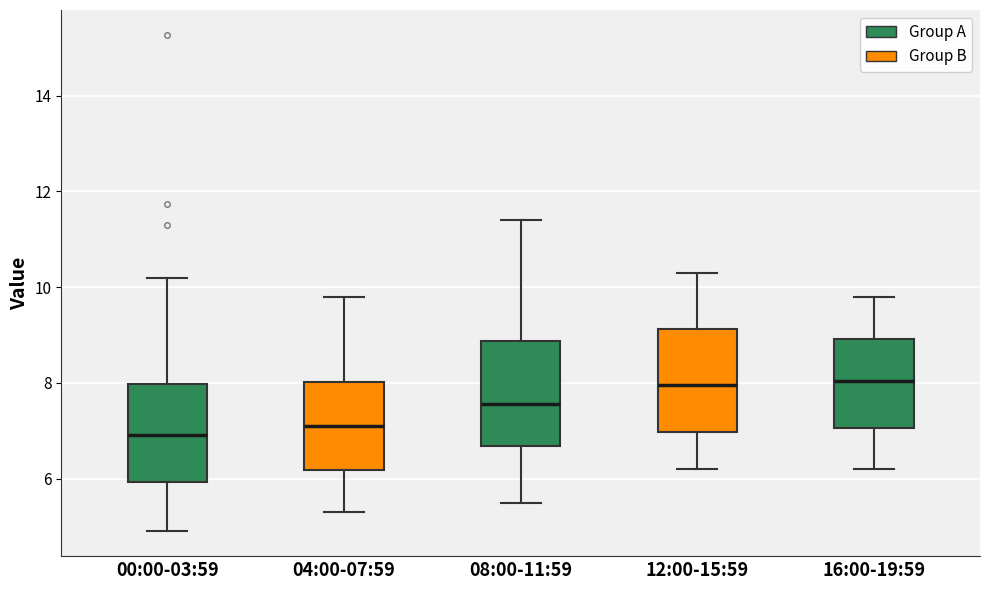

Reading left to right, transcribe this box plot: for each box, give where its median line is, the range the box spans, and where its two whiskers end, as read against the y-axis. The values are not printed on the chart, so give them approximately, as read against the axis.

00:00-03:59: median 7.0, box 6.0 to 8.0, whiskers 5.0 to 10.2
04:00-07:59: median 7.2, box 6.2 to 8.0, whiskers 5.4 to 9.8
08:00-11:59: median 7.6, box 6.6 to 8.8, whiskers 5.6 to 11.4
12:00-15:59: median 8.0, box 7.0 to 9.2, whiskers 6.2 to 10.4
16:00-19:59: median 8.0, box 7.0 to 9.0, whiskers 6.2 to 9.8